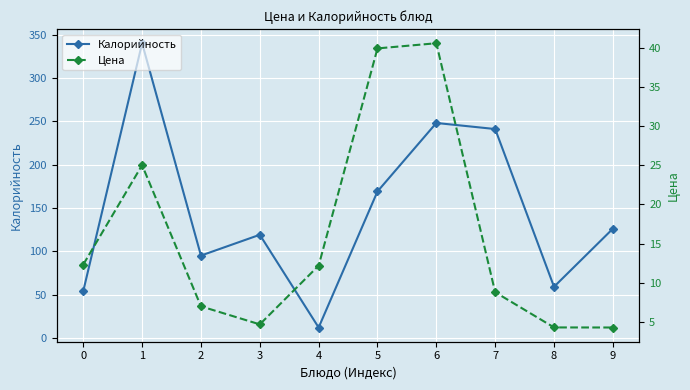

The Цена series shows 8.8 at 7. True or false?

True